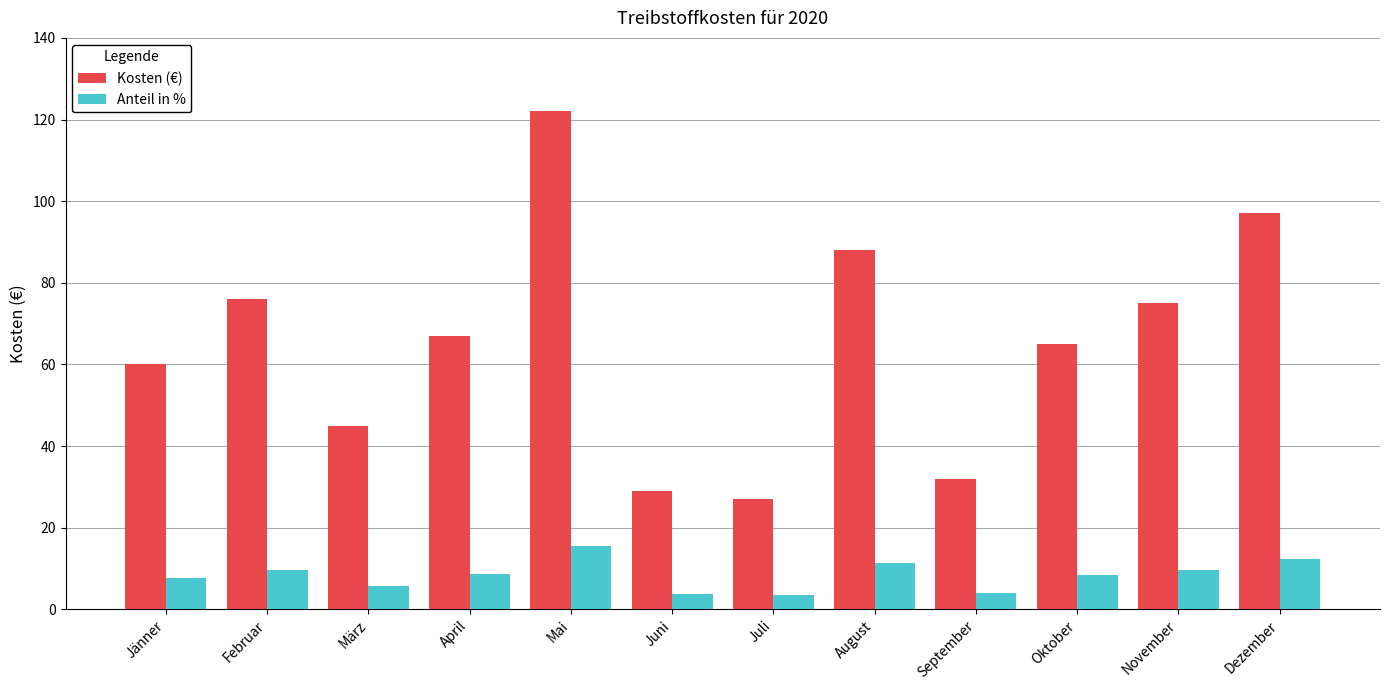

The Kosten (€) series shows 67.6 at Dezember. True or false?

False